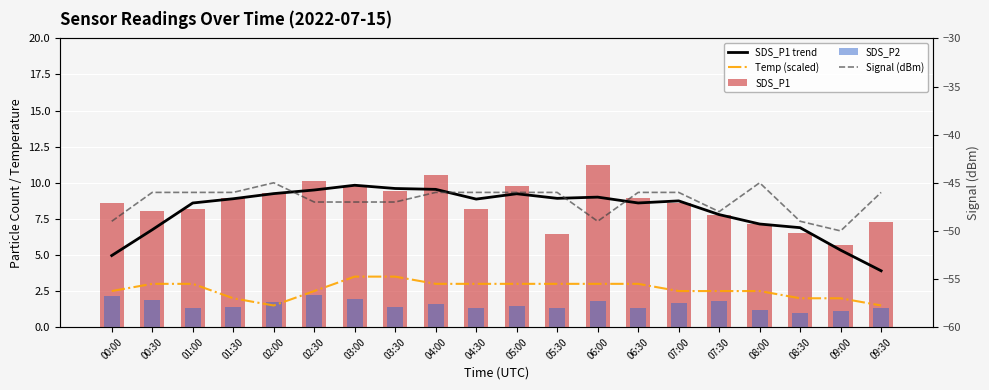

Which series has the widest spread of values?

SDS_P1 trend